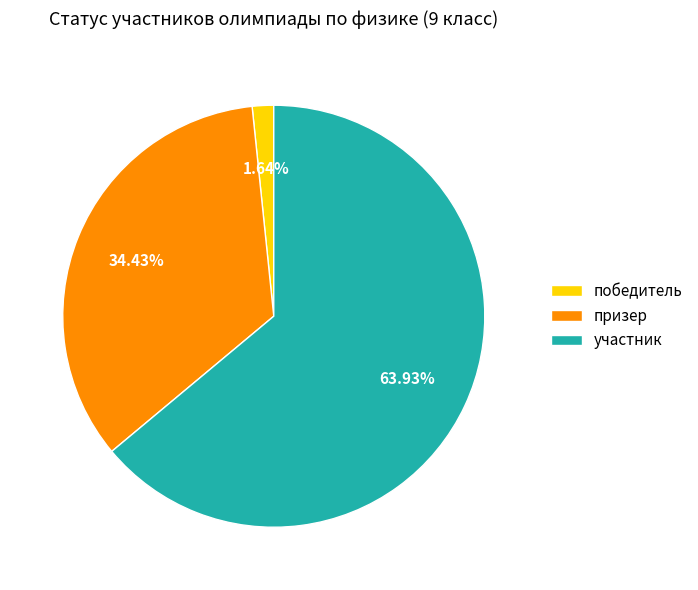

Count the number of slices in the pie.

3